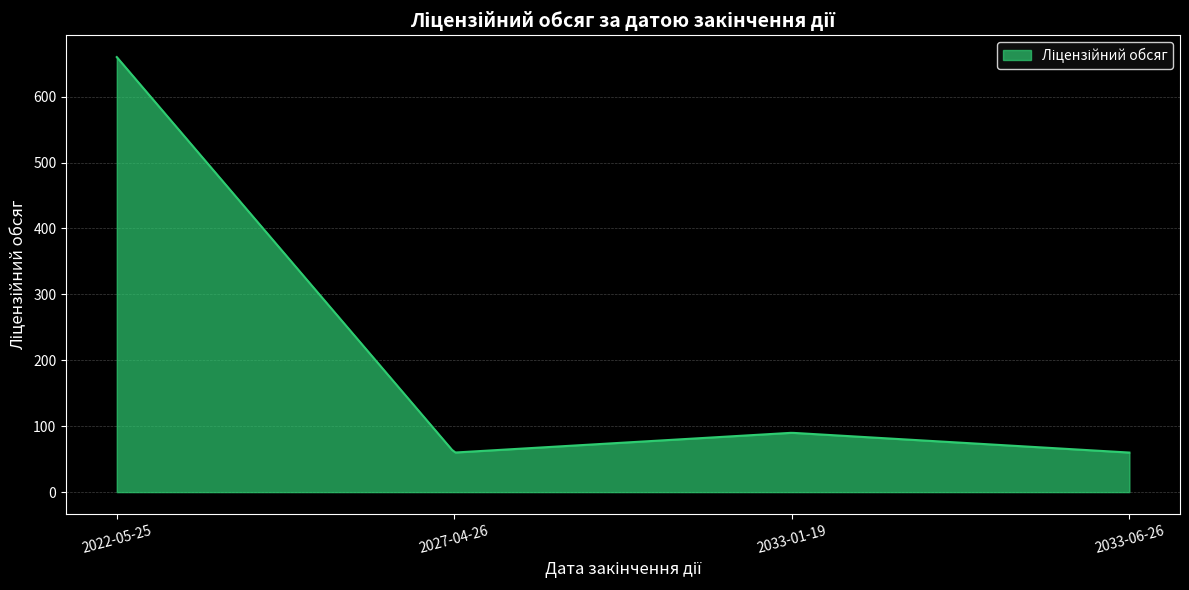

What is the smallest value displayed?

60.0